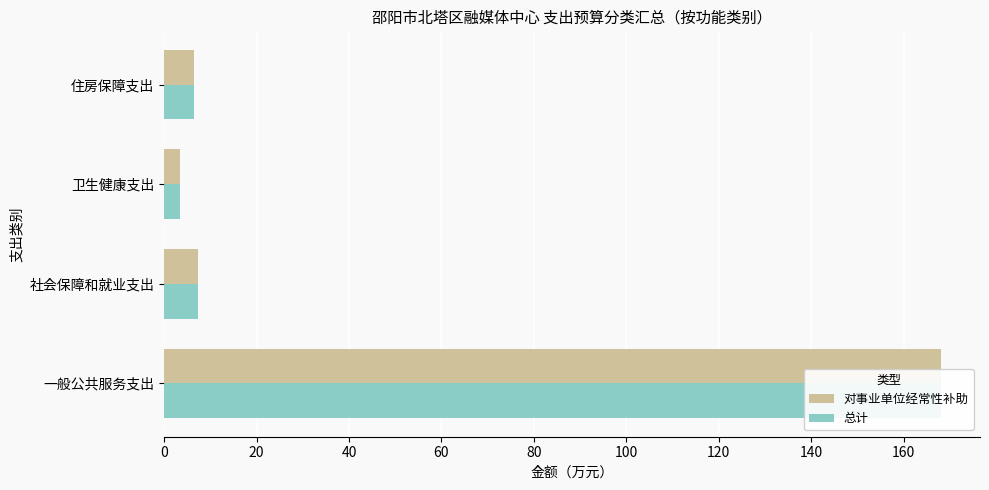

How many series are shown in this chart?

2